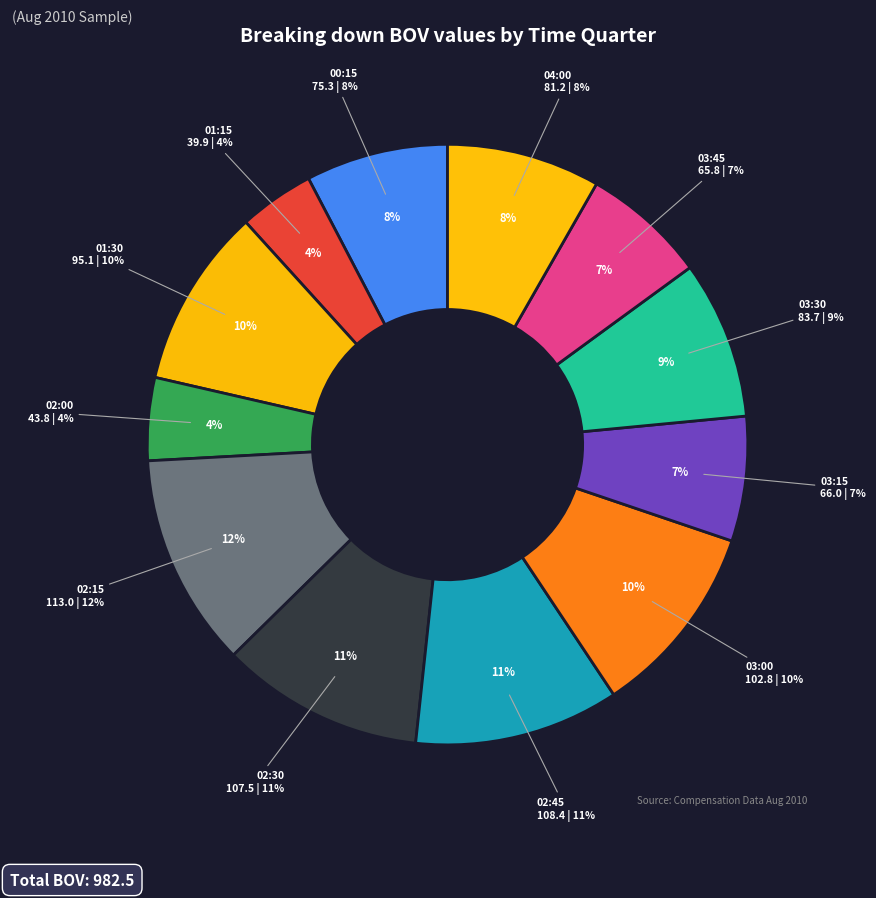

What is the change in value from 01:30 to 02:15?

+17.9